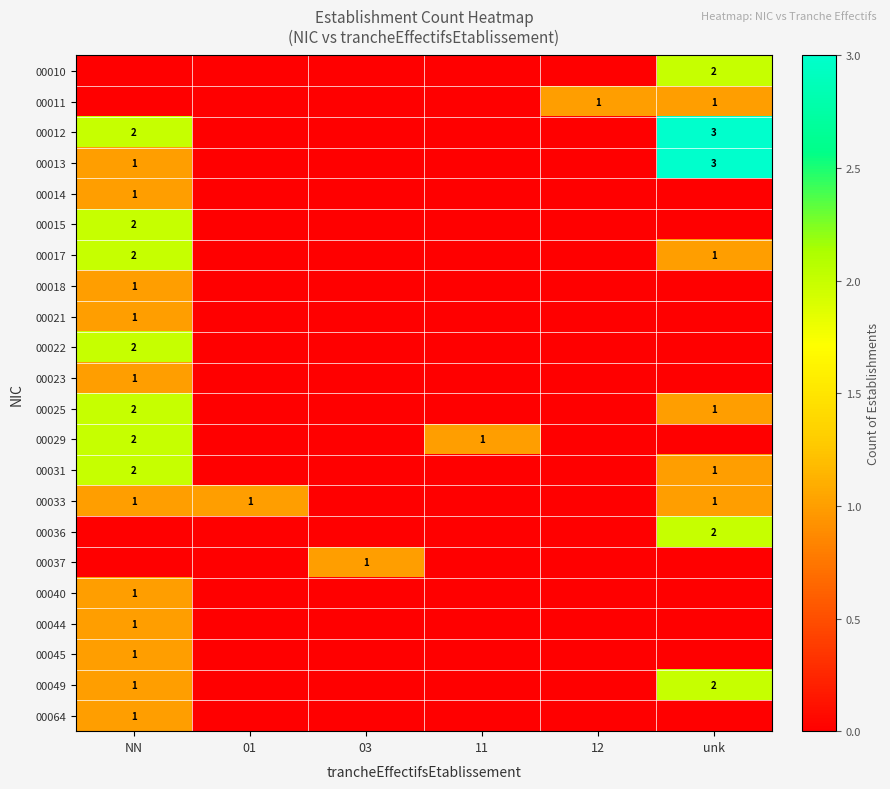

How many values in the 00025 series exceed 0?

2